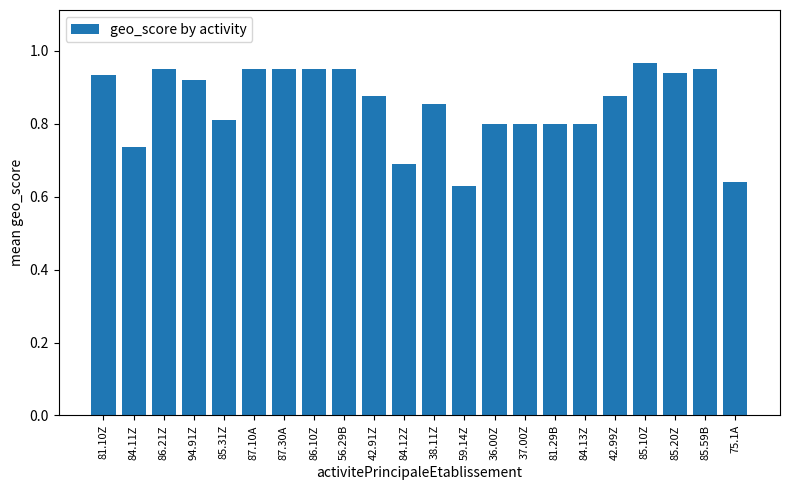

Does the chart contain stacked bars?

No